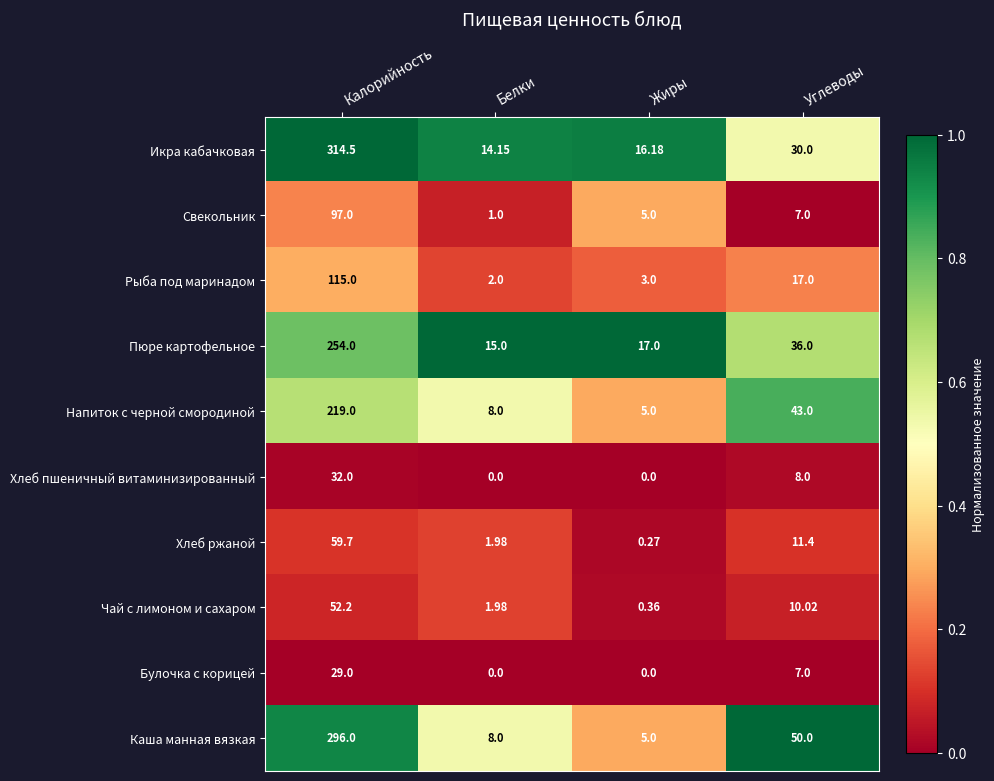

At which category is the sum across all series the highest?

Калорийность